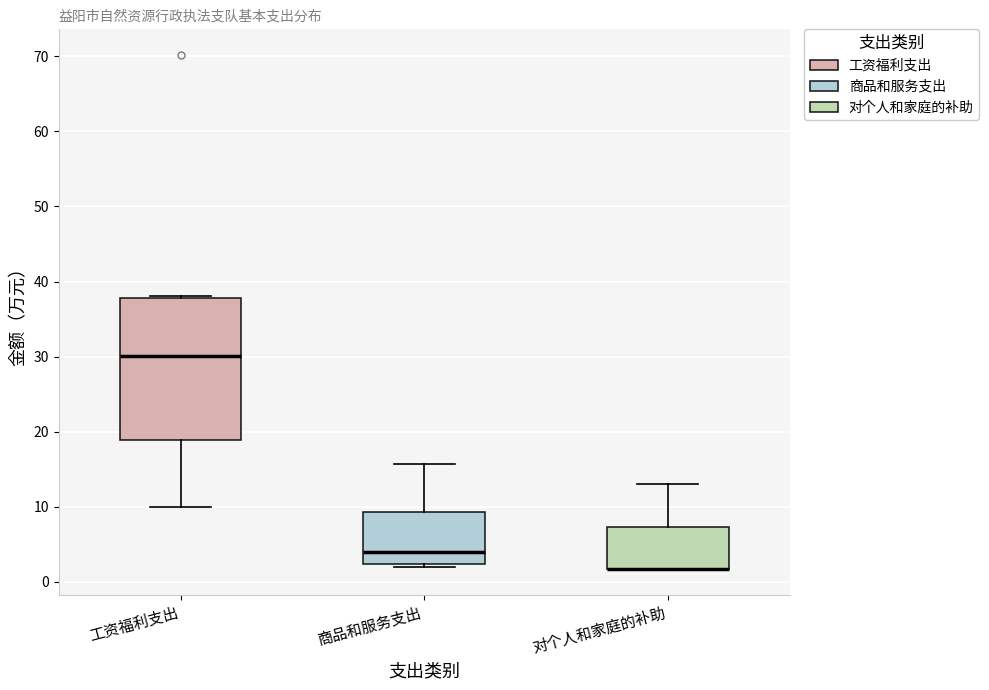

Reading left to right, transcribe this box plot: for each box, give where its median line is, the range the box spans, and where its two whiskers end, as read against the y-axis. The values are not printed on the chart, so give them approximately, as read against the axis.

工资福利支出: median 30, box 19 to 38, whiskers 10 to 38 (just above the box's upper edge)
商品和服务支出: median 4, box 2 to 9, whiskers 2 (just below the box's lower edge) to 16
对个人和家庭的补助: median 2 (drawn on the box's lower edge), box 2 to 7, whiskers 2 to 13